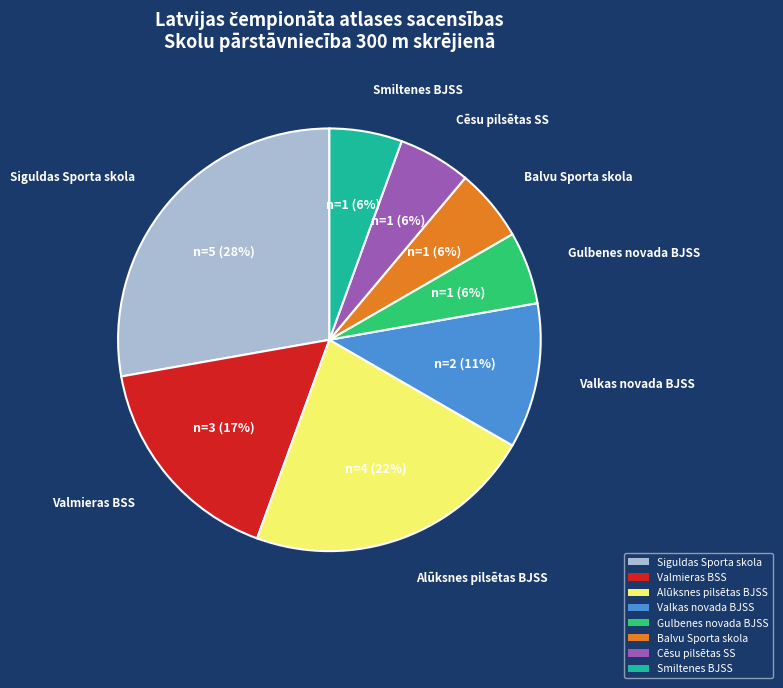

Which slice is the largest?

Siguldas Sporta skola